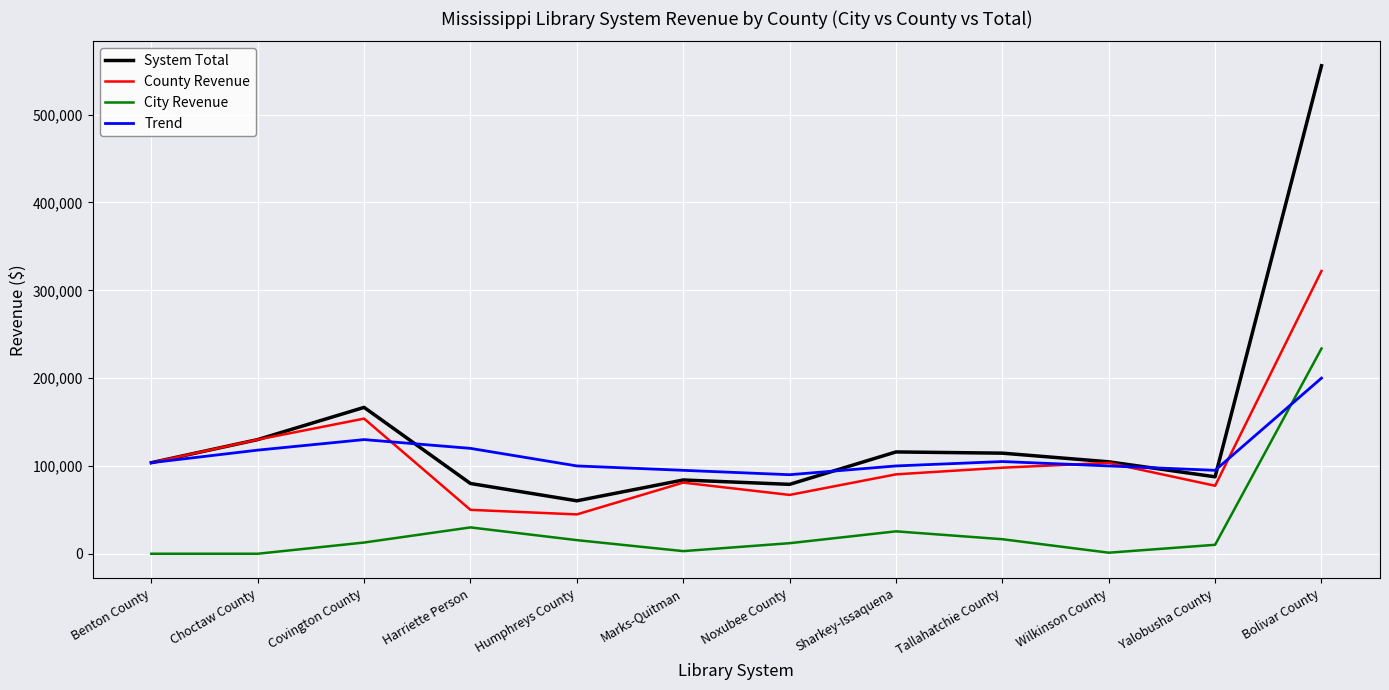

Which category has the lowest value in the Trend series?

Noxubee County